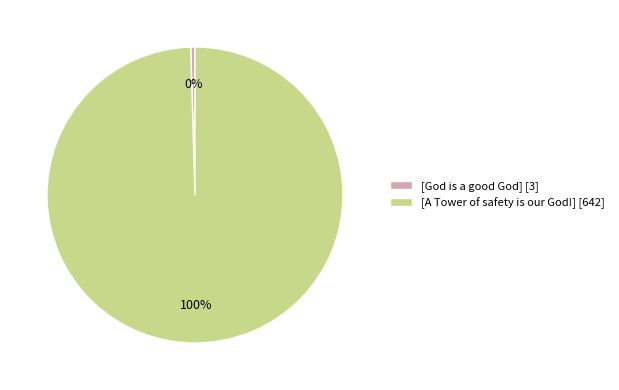

True or false: [God is a good God] [3] accounts for 0% of the total.

True